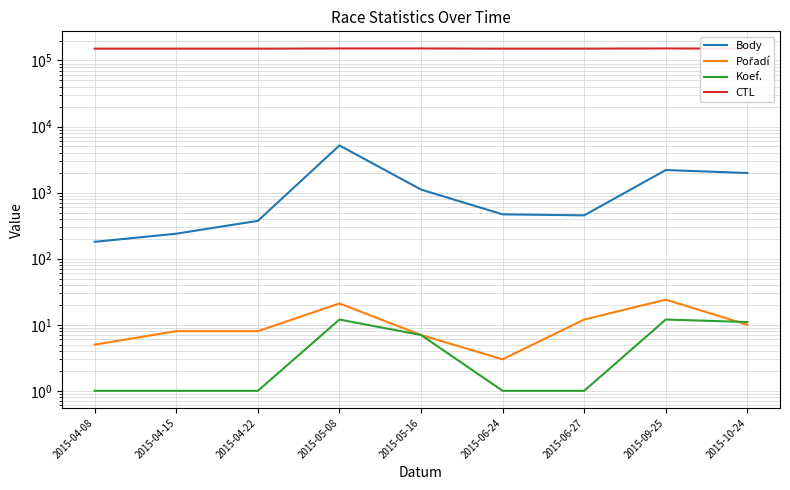

Which series changed the most between 2015-05-08 and 2015-05-16?

Body